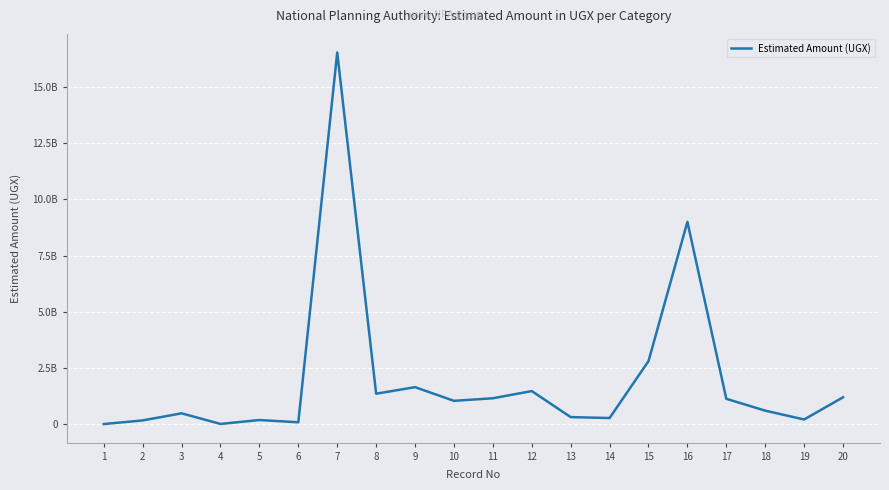

Does the chart have visible grid lines?

Yes